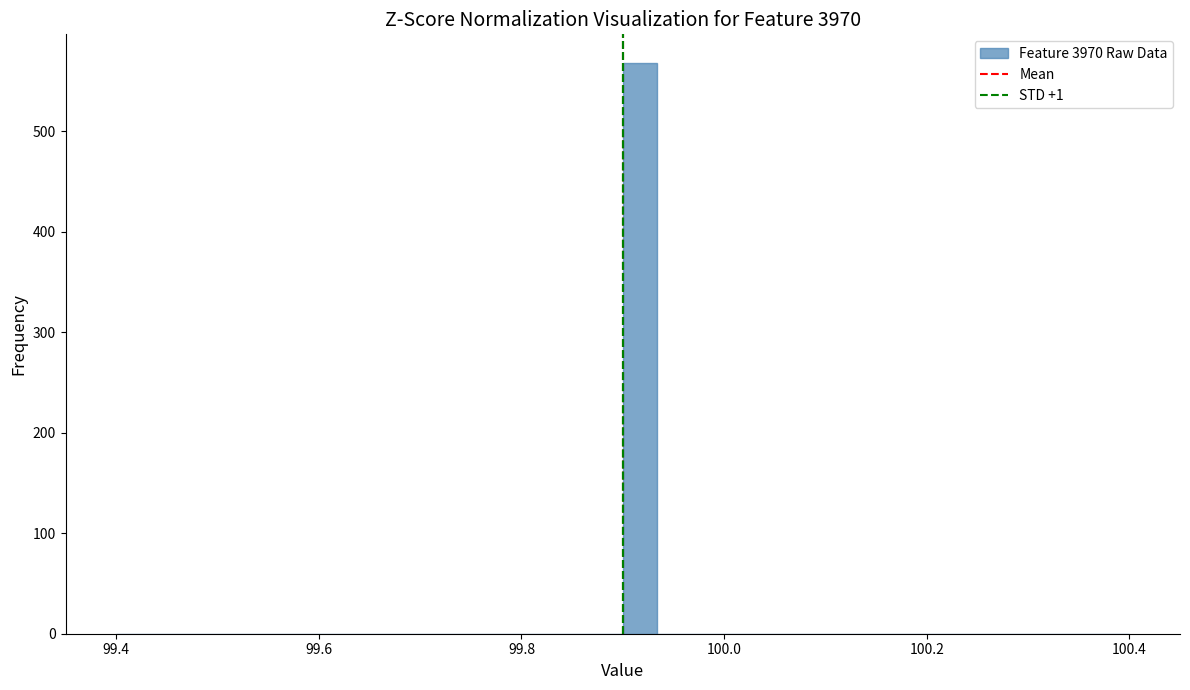

Read against the x-axis, roughly where is the centre of the tallest bar?

99.92